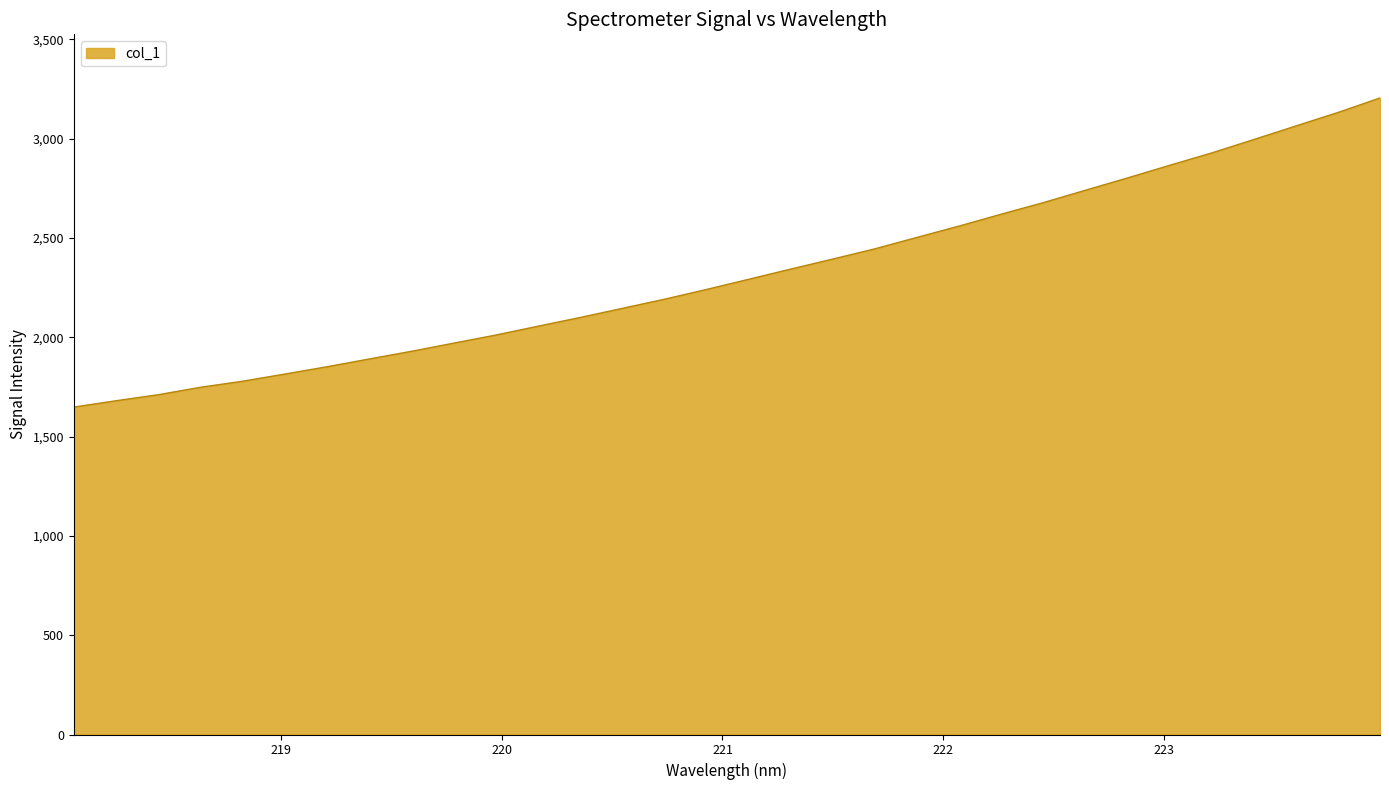

What is the maximum value shown in the chart?

3204.6